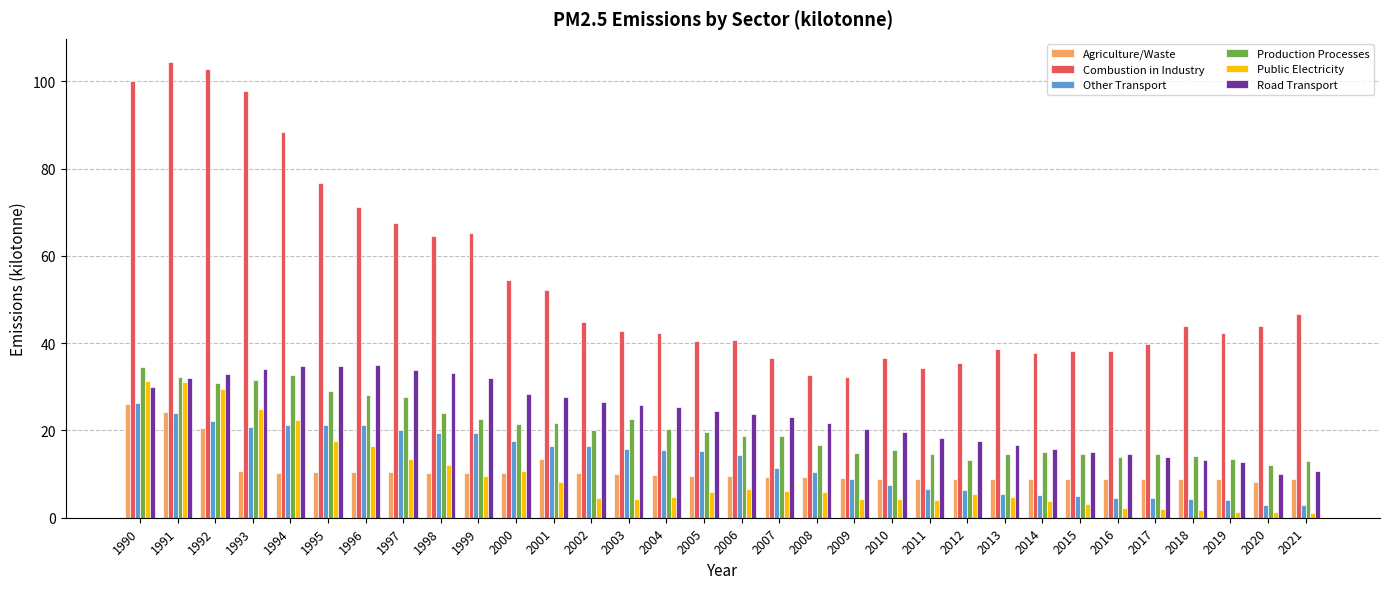

How many data points does each series have?

32